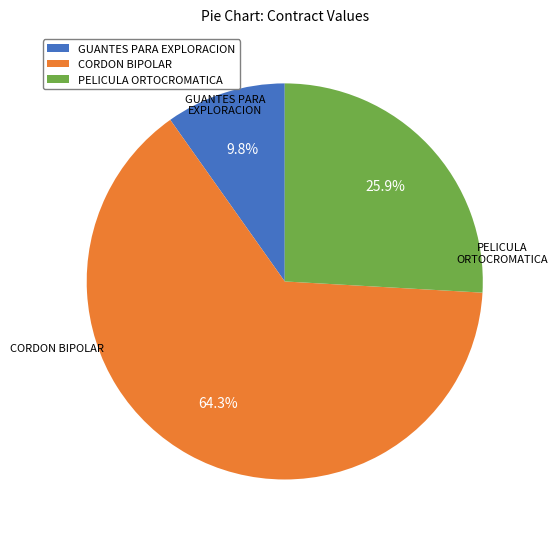

Combined, what portion of the pie is CORDON BIPOLAR and GUANTES PARA EXPLORACION?

74.1%